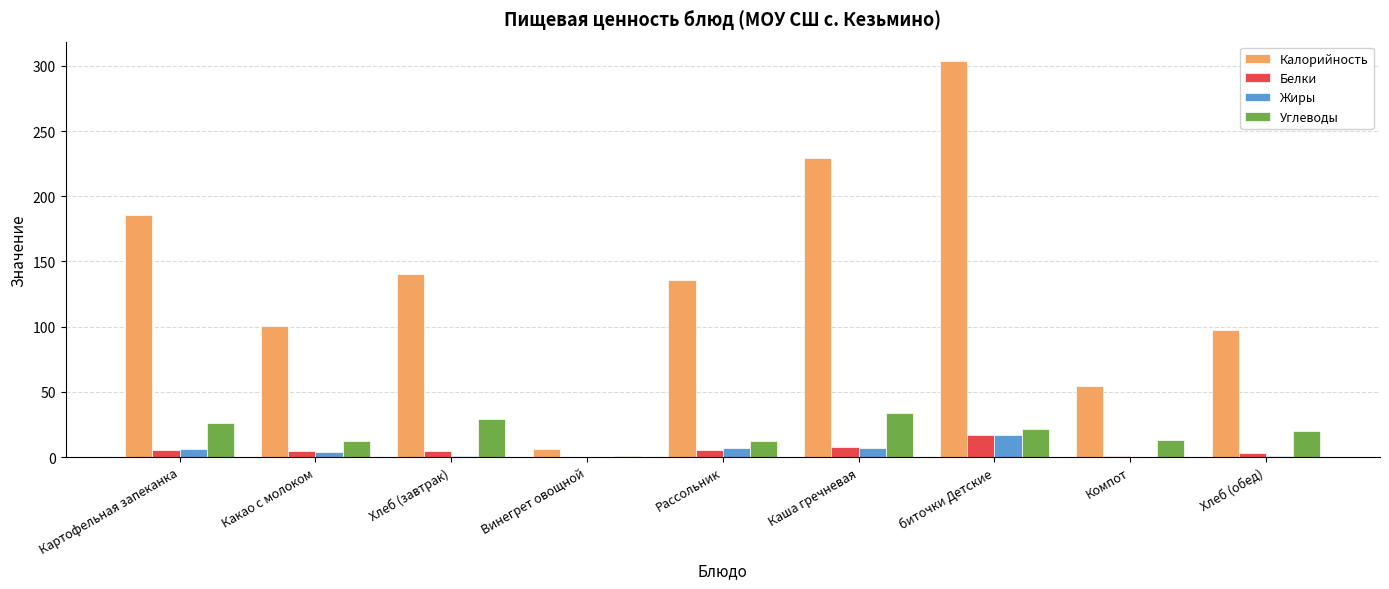

What is the sum of all Калорийность values?

1253.7